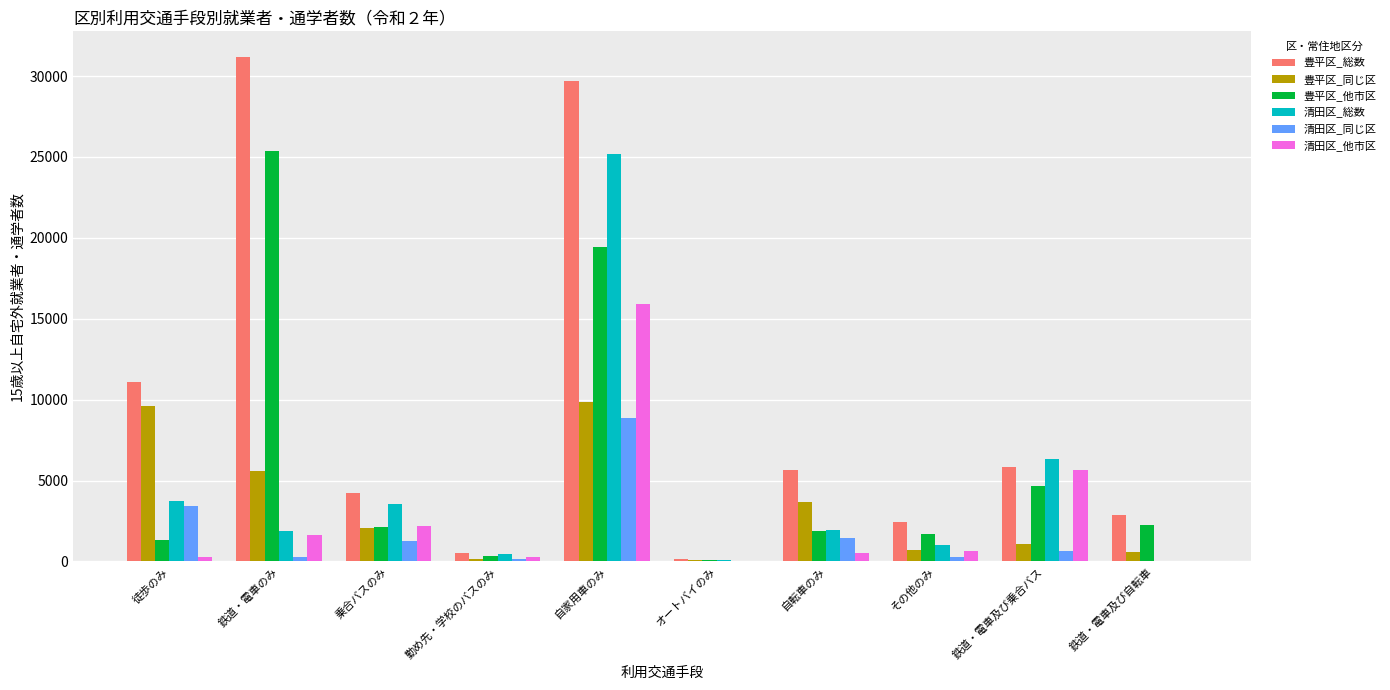

What is the average value of the 清田区_他市区 series?

2712